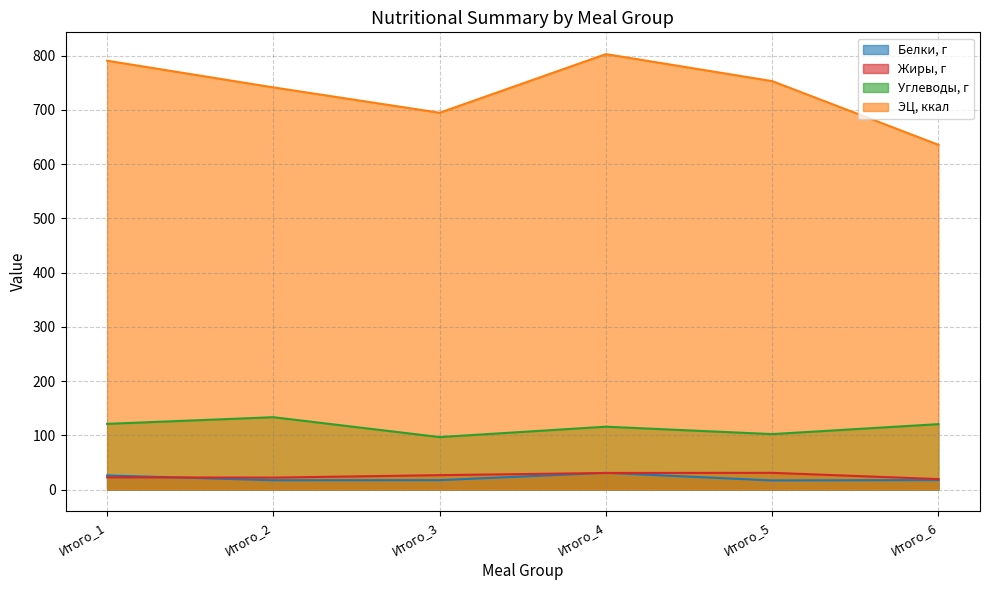

True or false: Углеводы, г and Белки, г cross at least once.

False